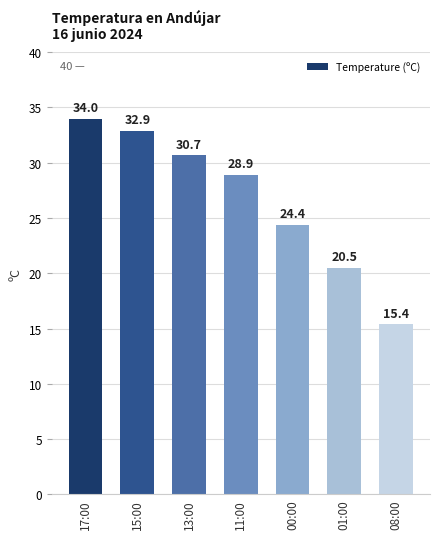

Are the bars horizontal?

No